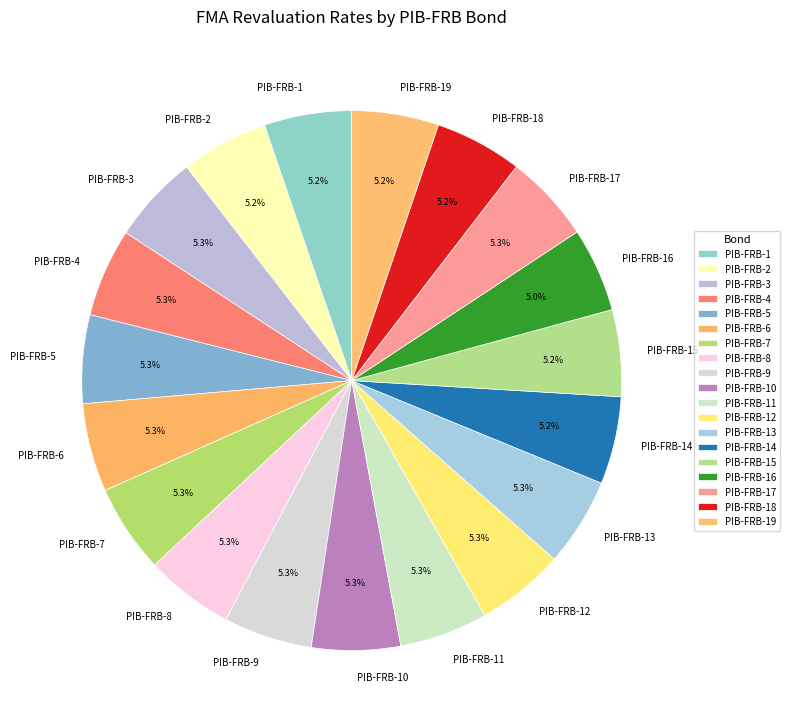

How many segments does this pie chart have?

19